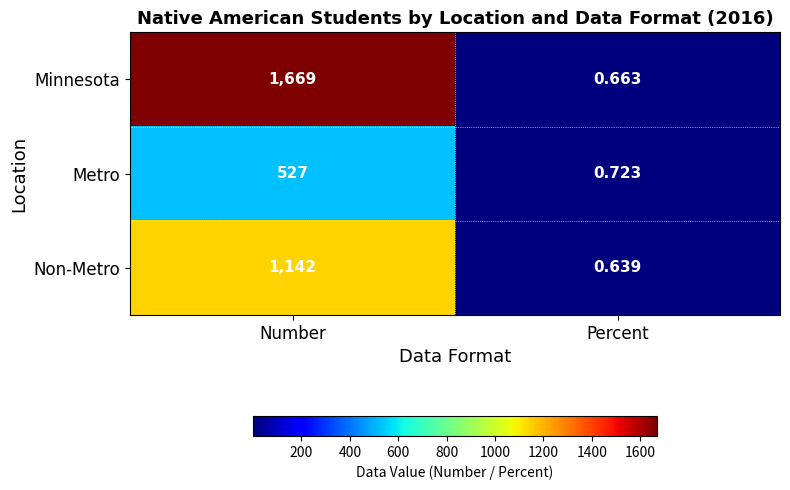

At Percent, list the series in order from largest to smallest.

Metro, Minnesota, Non-Metro